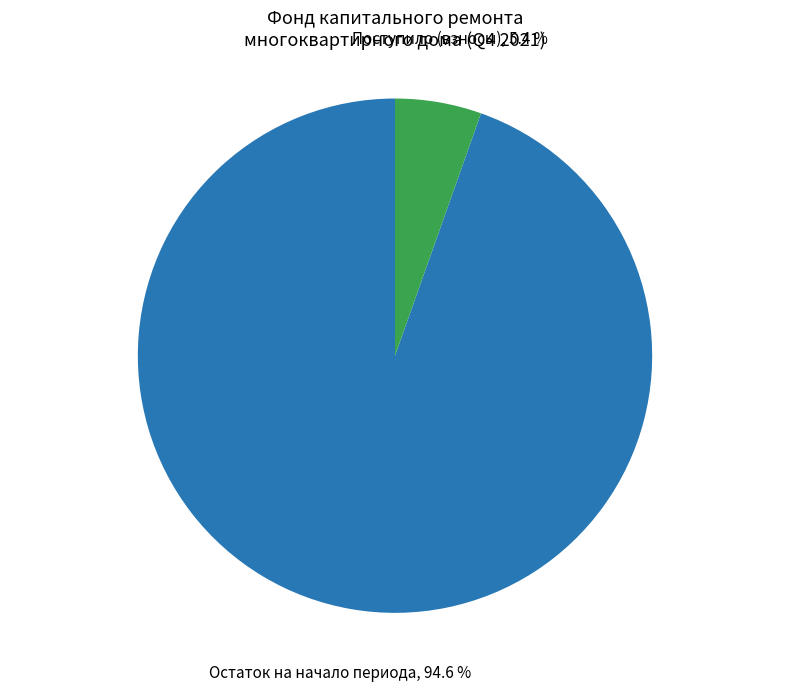

Count the number of slices in the pie.

2